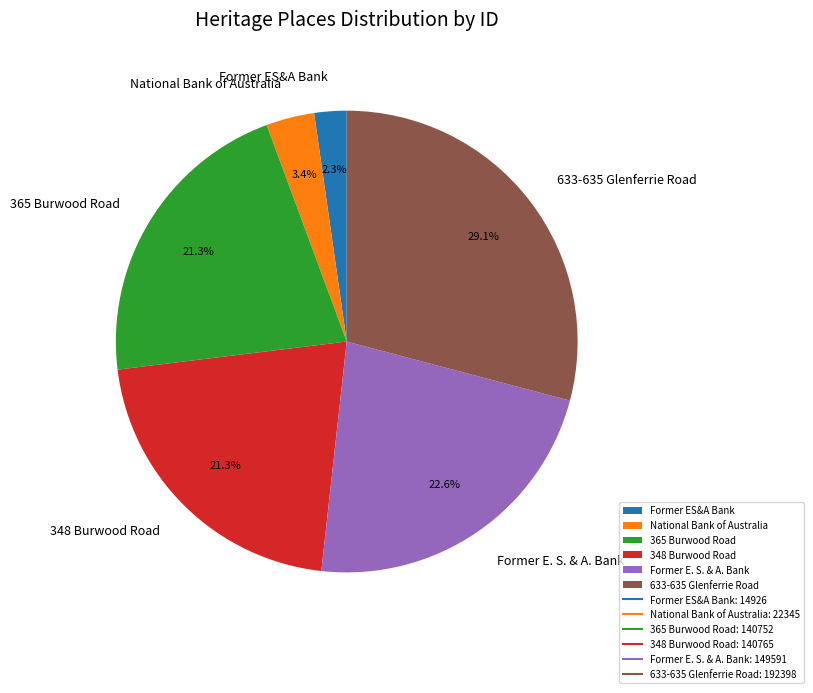

What is the smallest slice in the pie chart?

Former ES&A Bank